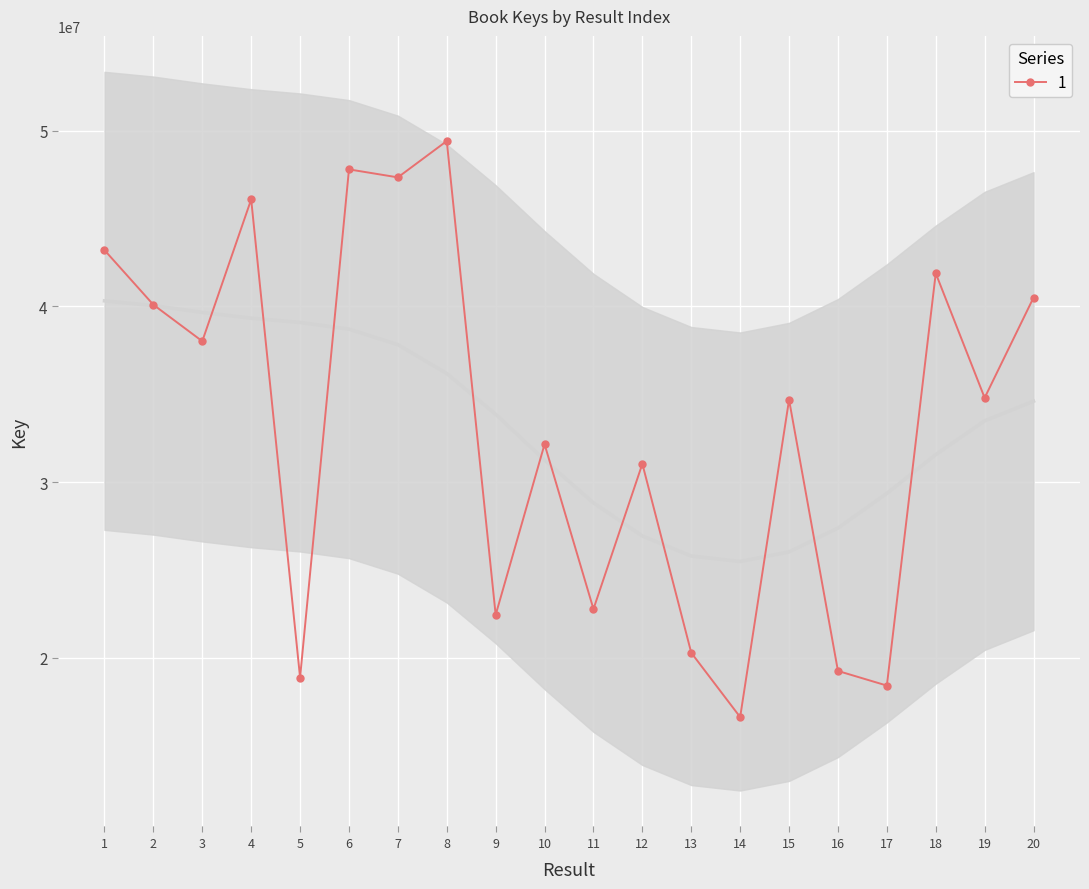

Reading left to right, extract all data points from this chart.

43208660	40099158	38022558	46095117	18875499	47806678	47351563	49419795	22441634	32157528	22773532	31041879	20283914	16621883	34688752	19248080	18415868	41890073	34799484	40507992